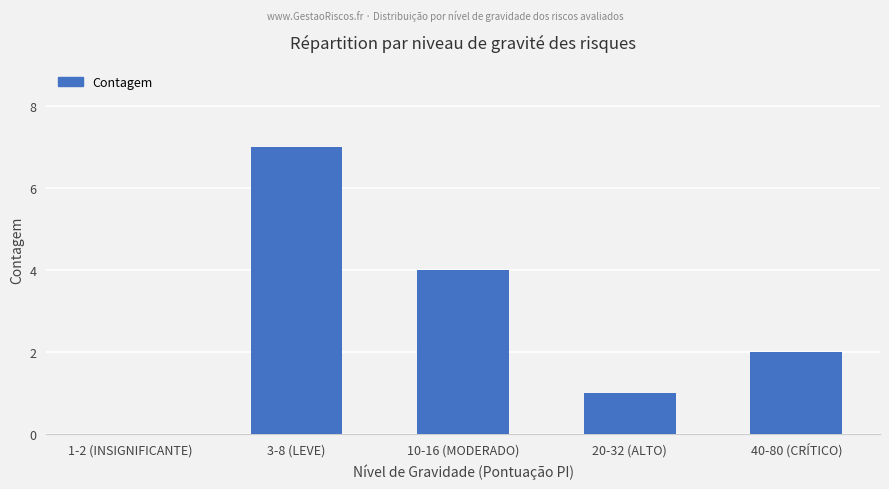

Which has a higher value, 1-2 (INSIGNIFICANTE) or 10-16 (MODERADO)?

10-16 (MODERADO)